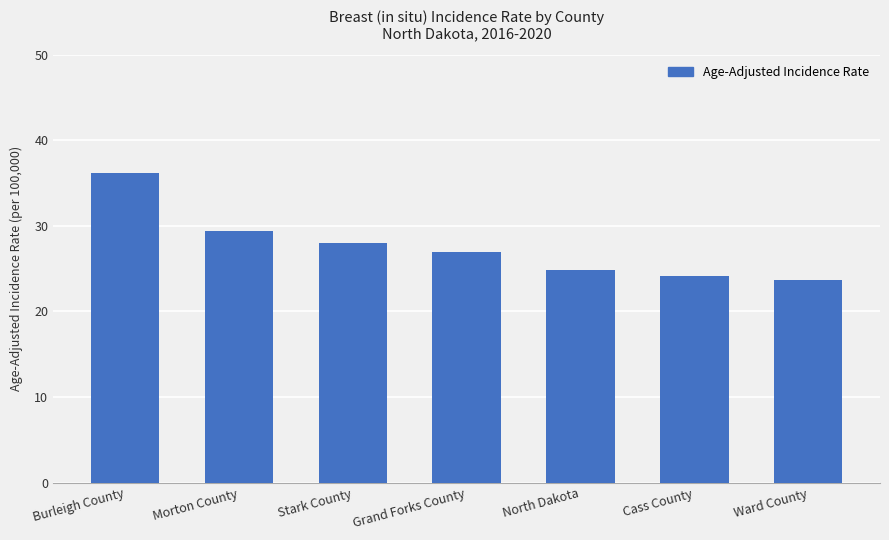

Does the chart contain stacked bars?

No